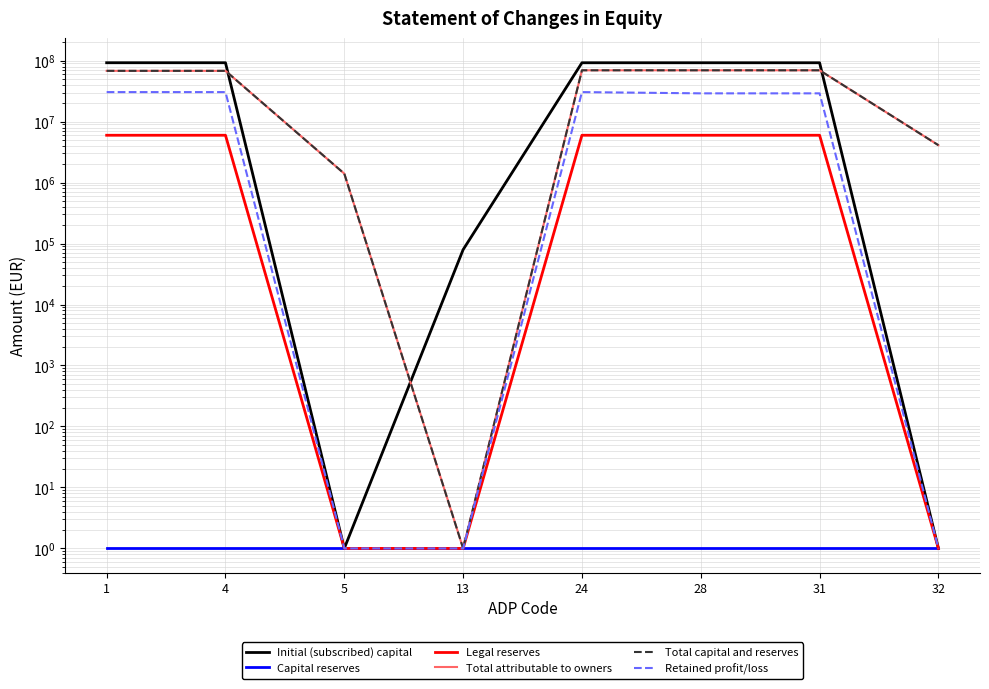

Reading right to left, what are all the values shown in this chart?

Initial (subscribed) capital: 32=1	31=92305506	28=92305506	24=92305506	13=79432	5=1	4=92384937	1=92384937
Capital reserves: 32=1	31=1	28=1	24=1	13=1	5=1	4=1	1=1
Legal reserves: 32=1	31=5975018	28=5975018	24=5975018	13=1	5=1	4=5975018	1=5975018
Total attributable to owners: 32=4104325	31=69470094	28=69470094	24=69470094	13=1	5=1401463	4=68068632	1=68068632
Total capital and reserves: 32=4104325	31=69470094	28=69470094	24=69470094	13=1	5=1401463	4=68068632	1=68068632
Retained profit/loss: 32=1	31=29088293	28=29088293	24=30489755	13=1	5=1	4=30489755	1=30489755